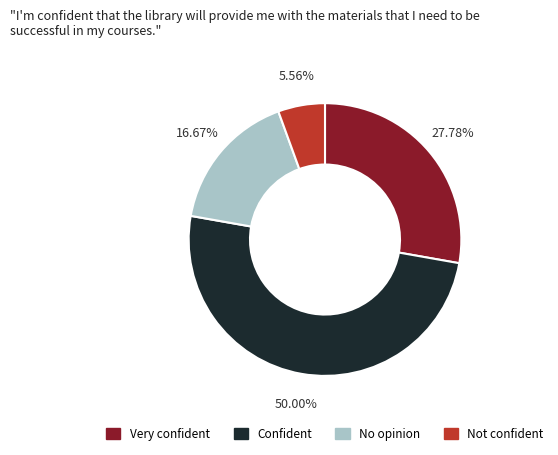

Rank the categories by value from highest to lowest.

Confident, Very confident, No opinion, Not confident